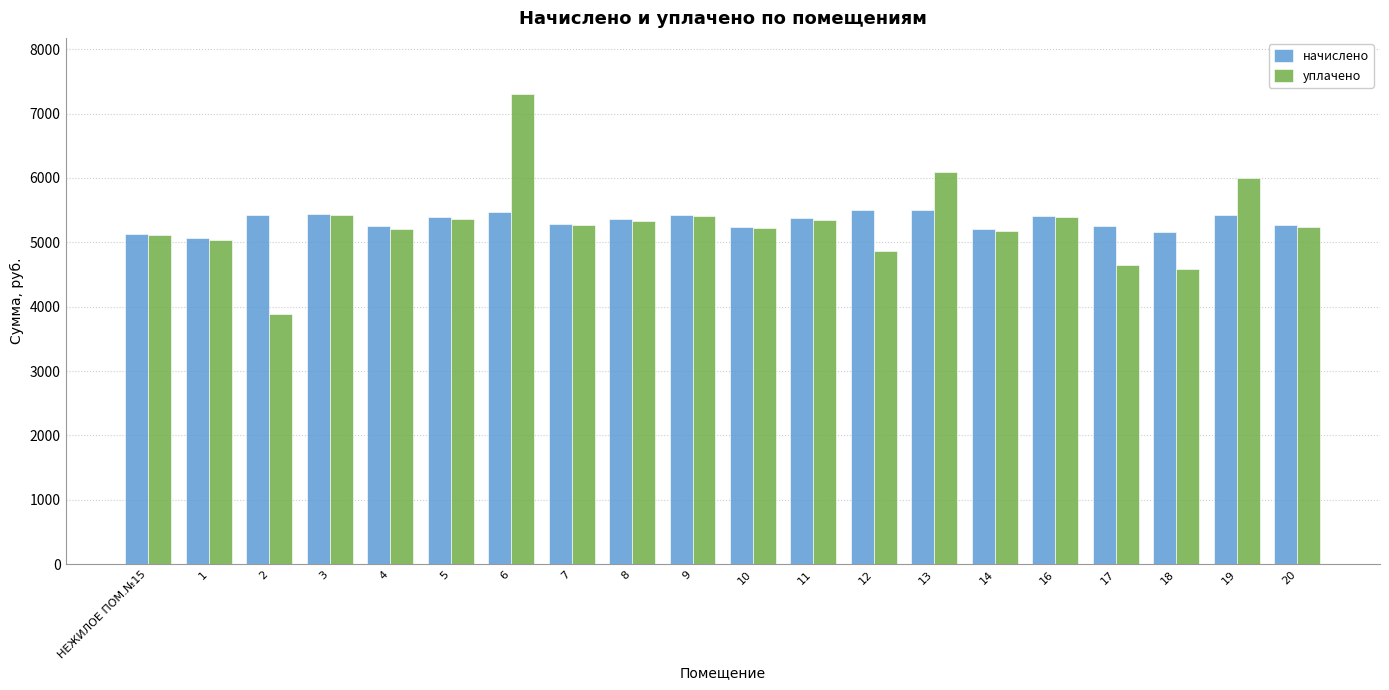

Does the chart contain stacked bars?

No